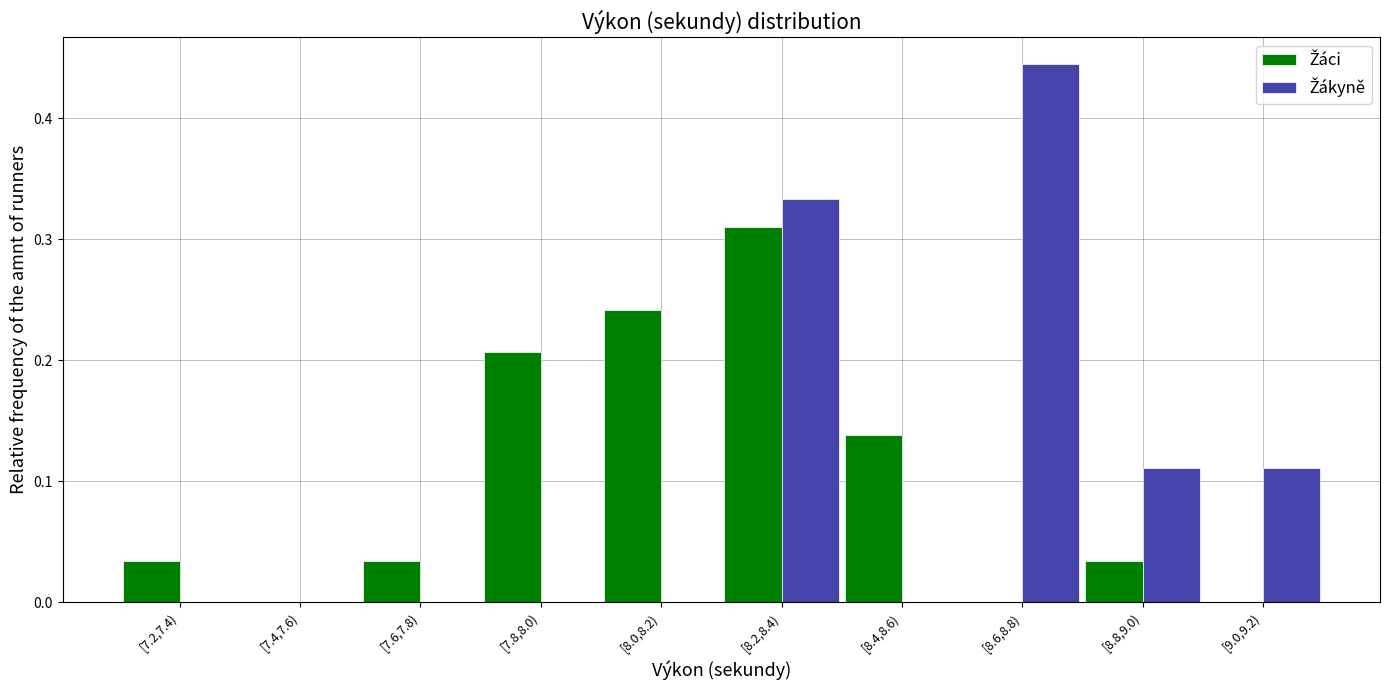

Which category has the highest value across all series?

[8.6,8.8)